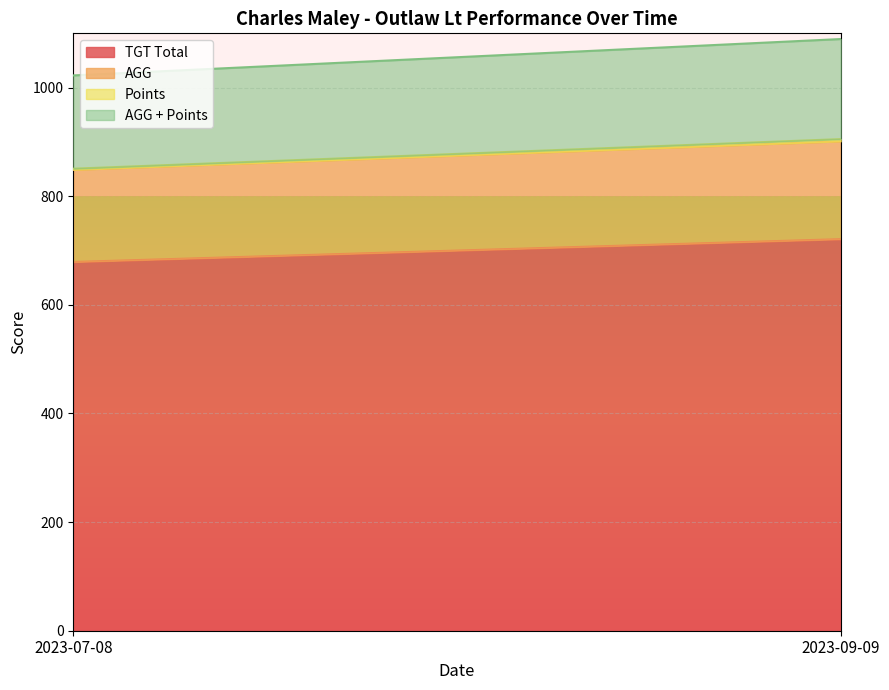

What position from the right is 2023-09-09?

1